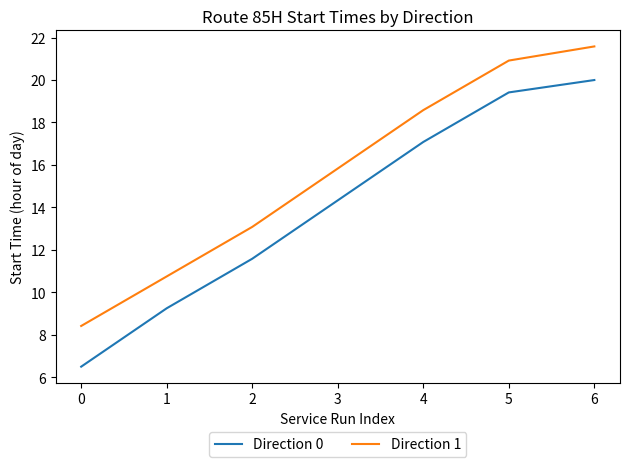

True or false: Direction 1 and Direction 0 intersect in this chart.

False